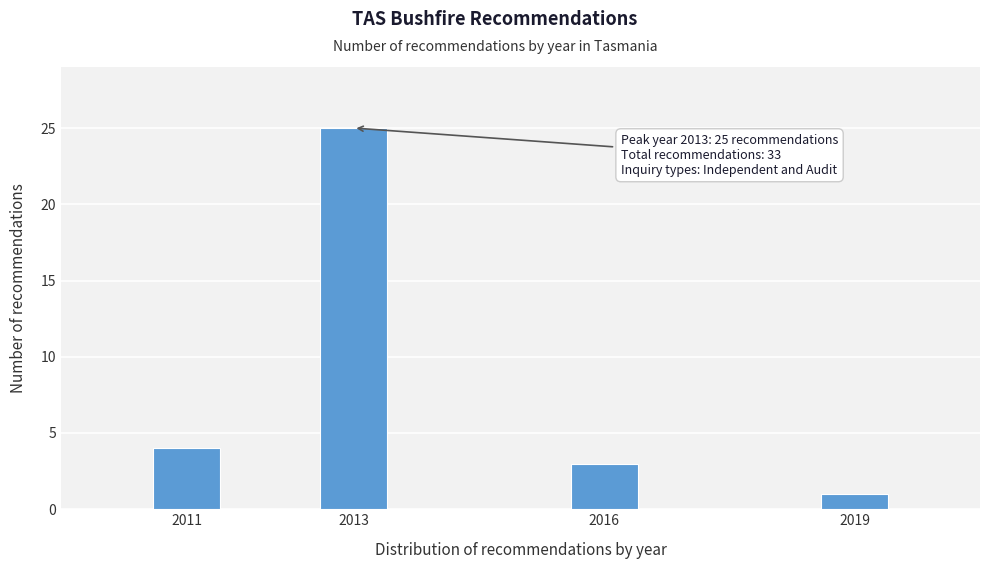

Reading left to right, what are all the values shown in this chart?

4	25	3	1